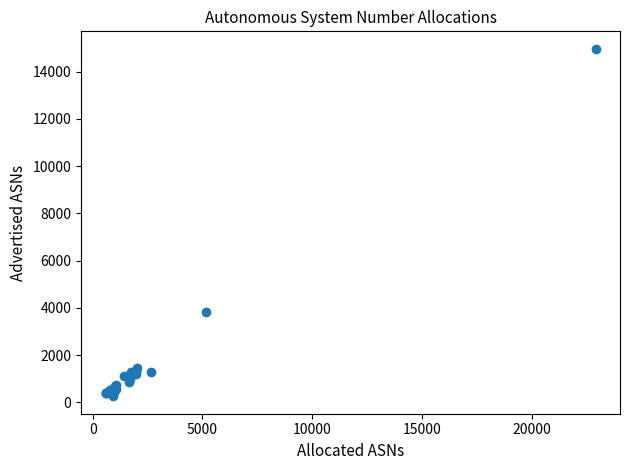

What Y value in the scatter plot is closest to 7612?

3834